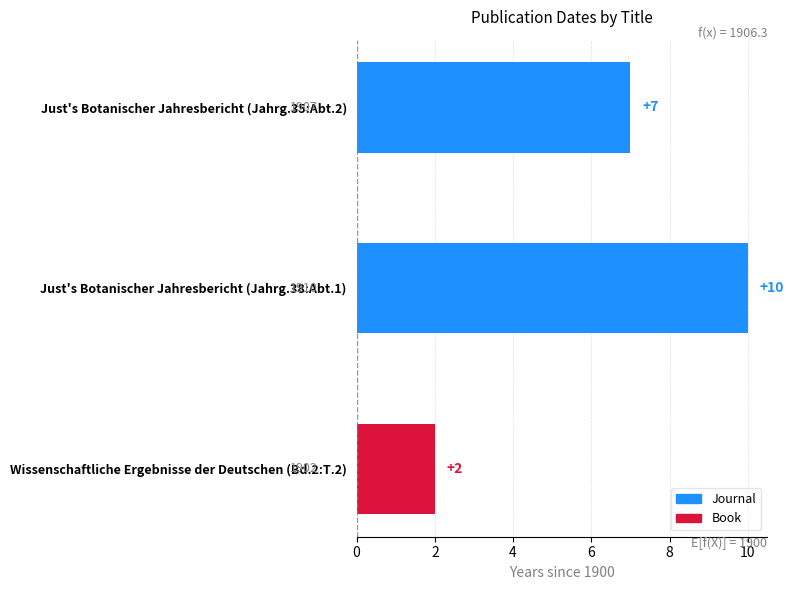

What is the greatest value displayed?

10